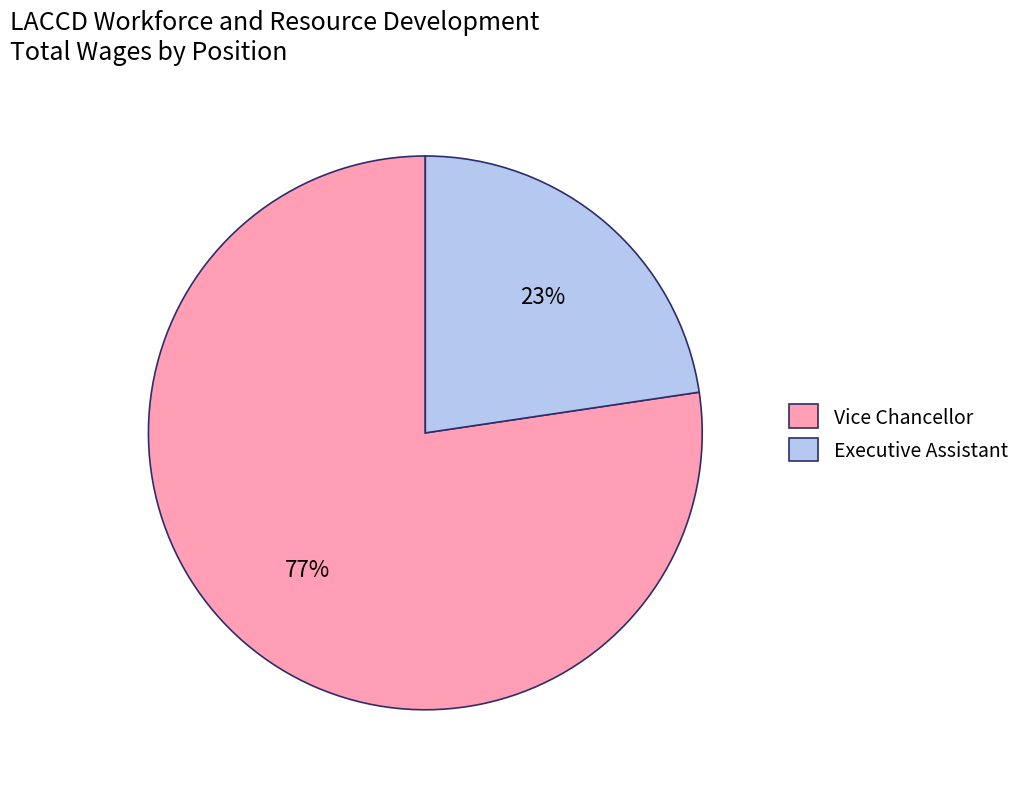

Which slice is the smallest?

Executive Assistant